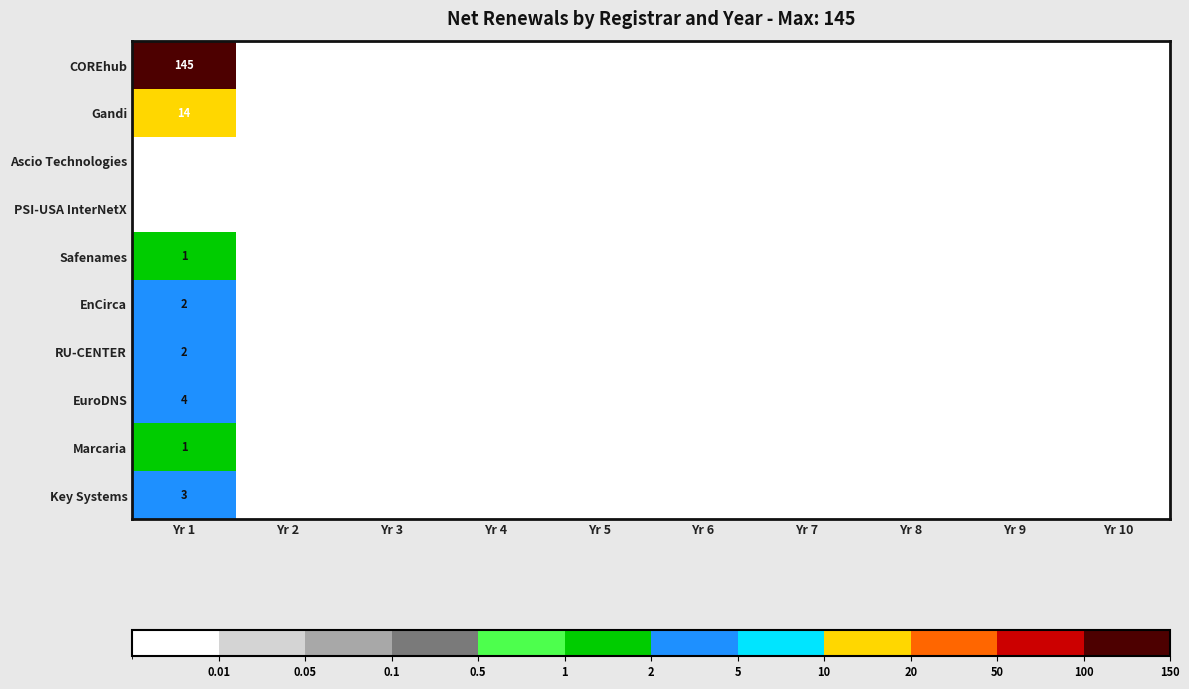

The value of Key Systems at Yr 1 is 4. True or false?

False